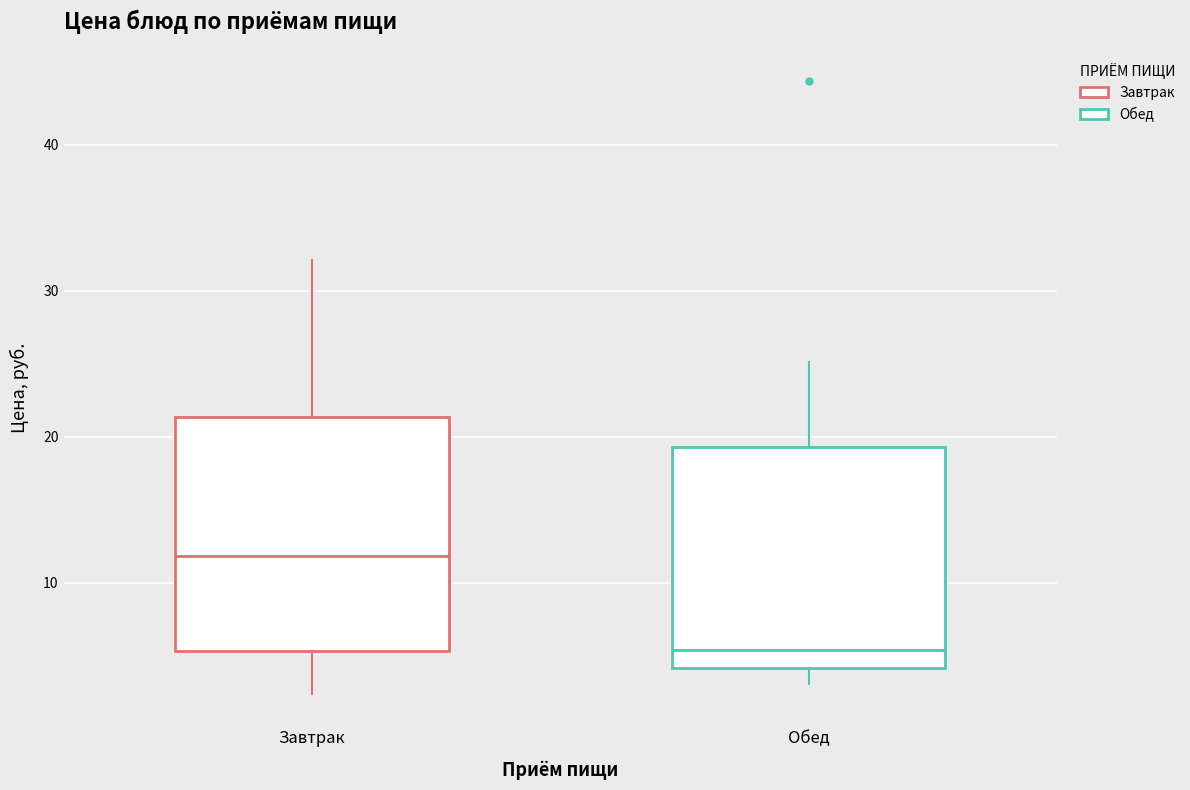

Reading left to right, read every box against the y-axis: the position of its median line, the range the box covers, and the ends of its whiskers. The values are not printed on the chart, so give them approximately, as read against the axis.

Завтрак: median 12, box 5 to 21, whiskers 2 to 32
Обед: median 5, box 4 to 19, whiskers 3 to 25